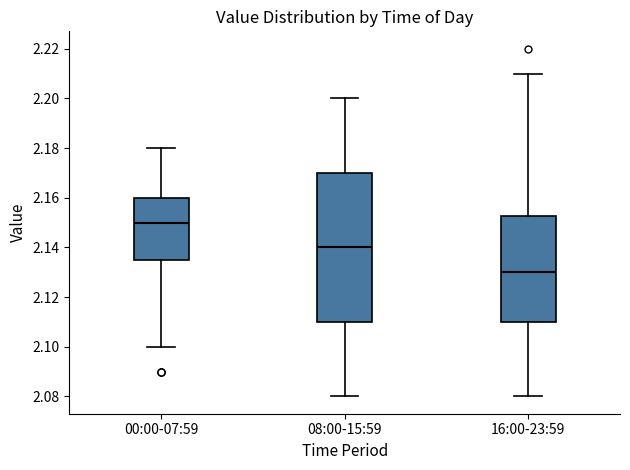

Reading left to right, transcribe this box plot: for each box, give where its median line is, the range the box spans, and where its two whiskers end, as read against the y-axis. The values are not printed on the chart, so give them approximately, as read against the axis.

00:00-07:59: median 2.150, box 2.136 to 2.160, whiskers 2.100 to 2.180
08:00-15:59: median 2.140, box 2.110 to 2.170, whiskers 2.080 to 2.200
16:00-23:59: median 2.130, box 2.110 to 2.152, whiskers 2.080 to 2.210